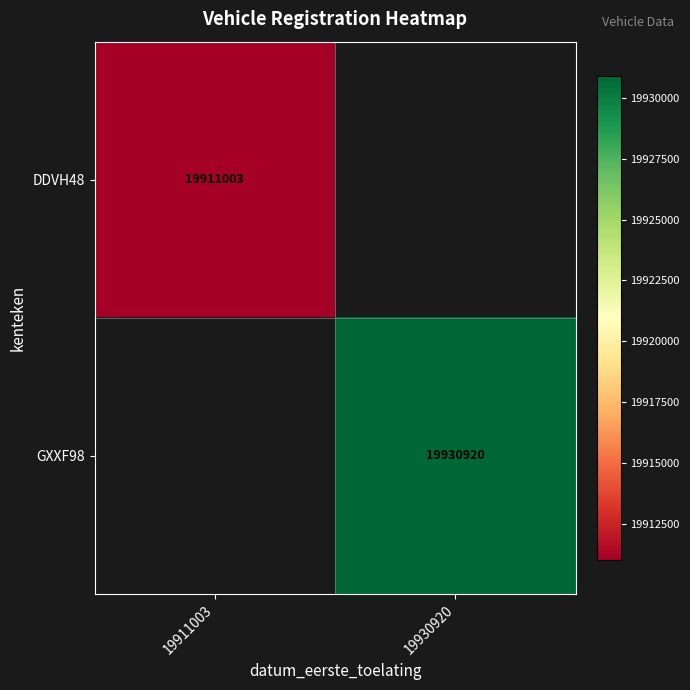

The GXXF98 series shows 29039217 at 19930920. True or false?

False